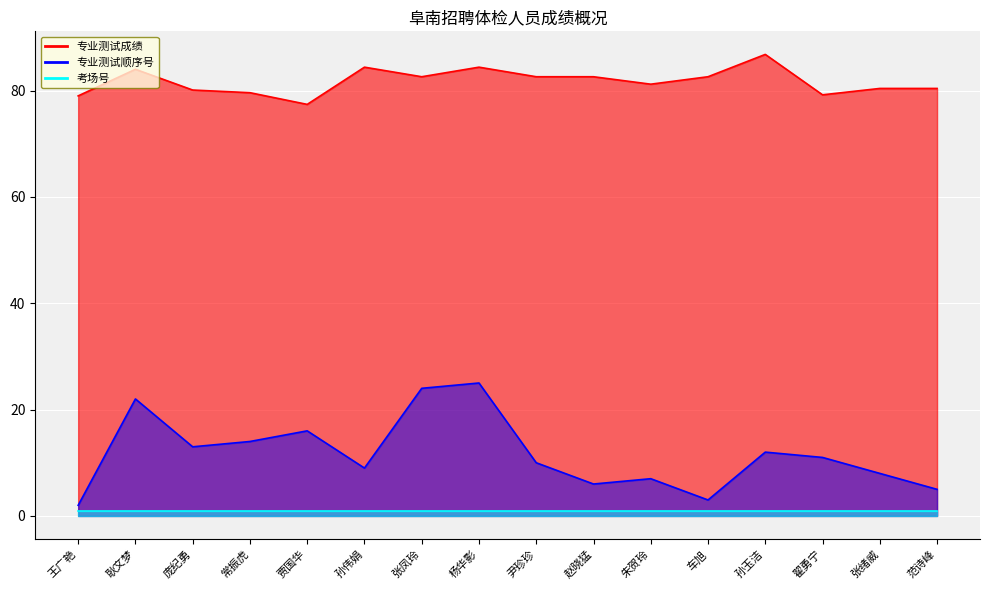

True or false: 专业测试成绩 has a value of 133.2 at 庞纪勇.

False